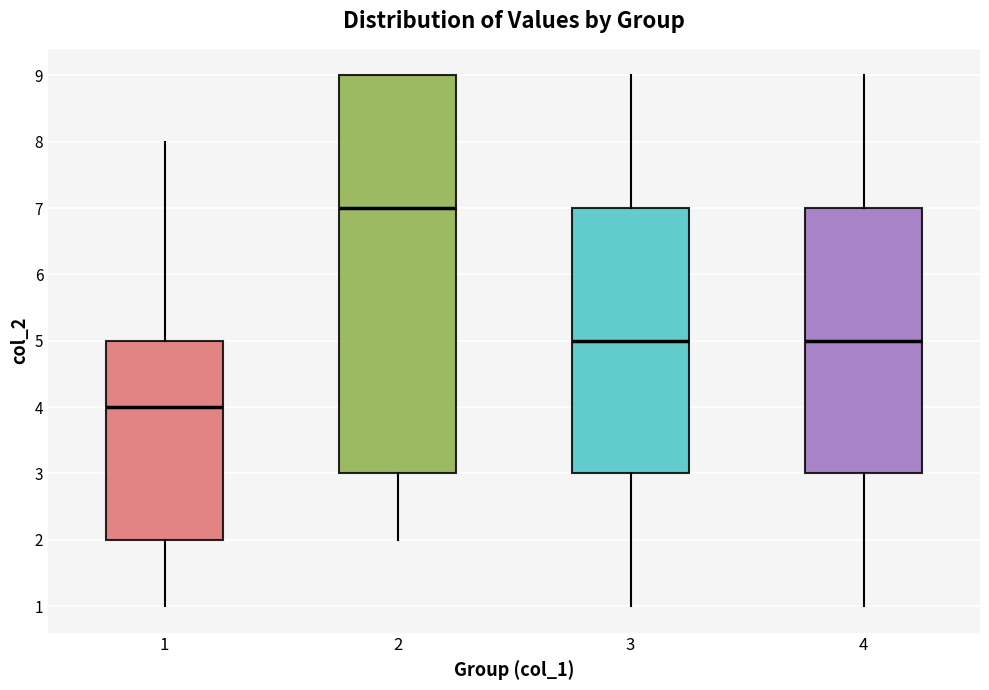

Comparing the boxes themselves (not the whiskers), which one is the tallest?

2